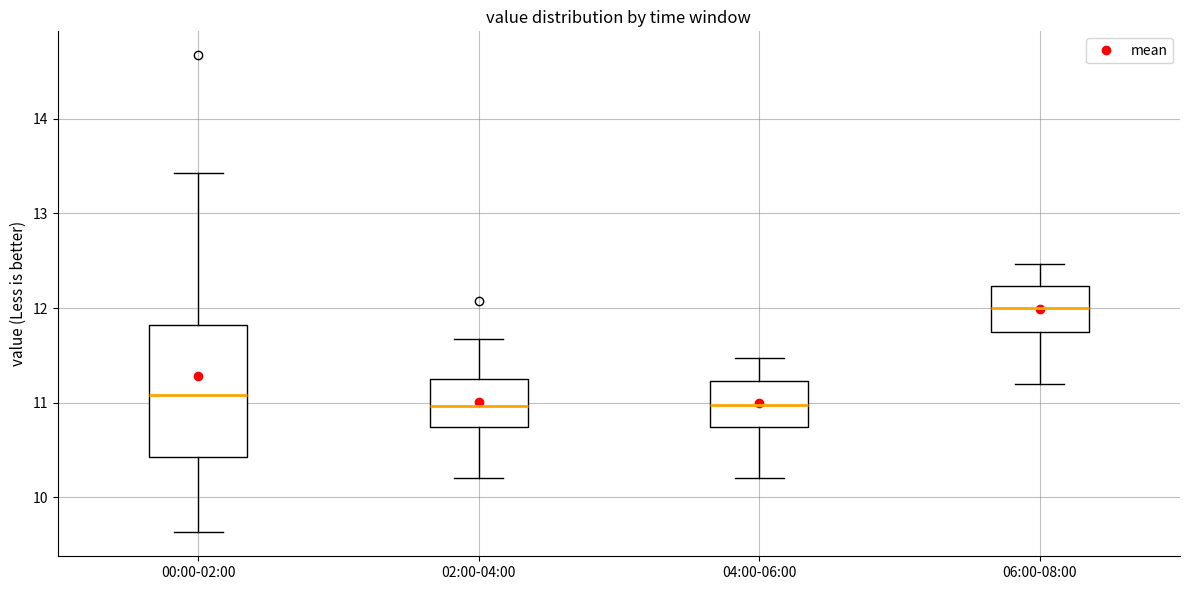

Comparing the boxes themselves (not the whiskers), which one is the tallest?

00:00-02:00